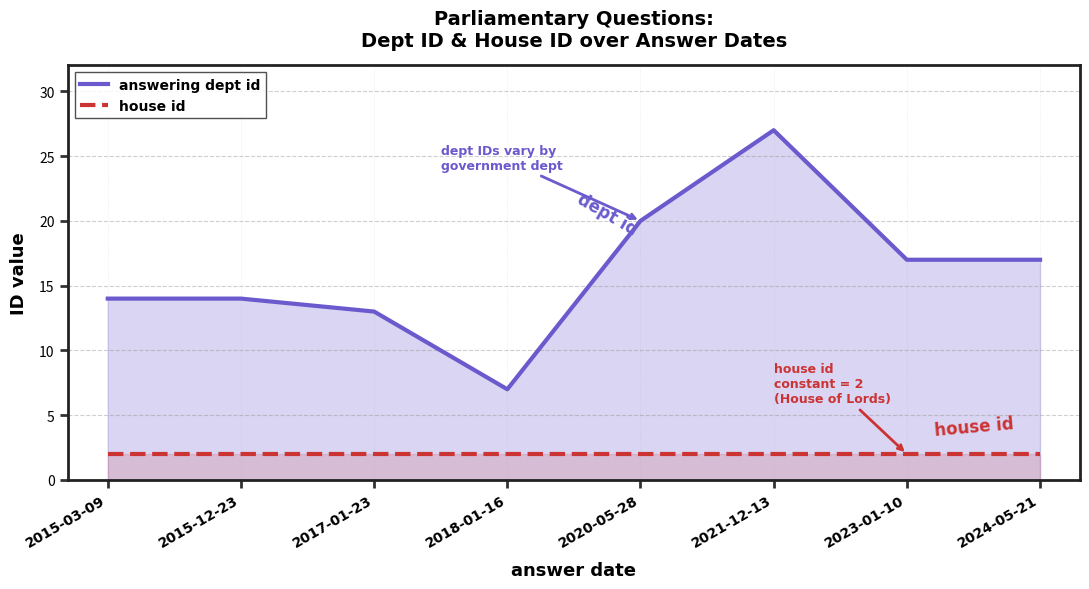

The value of answering dept id at 2024-05-21 is 17. True or false?

True